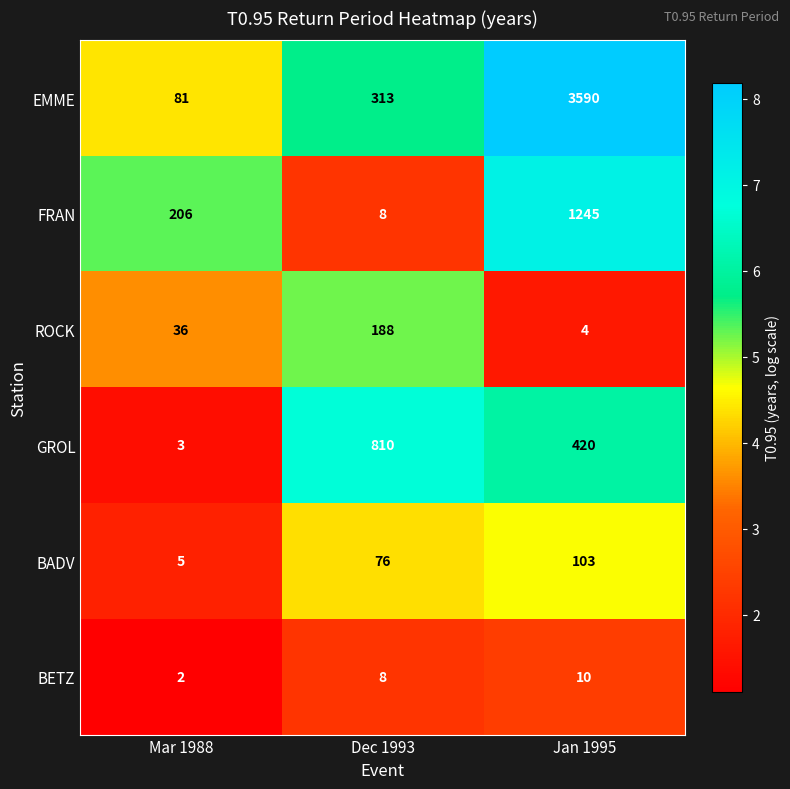

Reading left to right, list all the values displayed in this chart.

EMME: 81	313	3590
FRAN: 206	8	1245
ROCK: 36	188	4
GROL: 3	810	420
BADV: 5	76	103
BETZ: 2	8	10